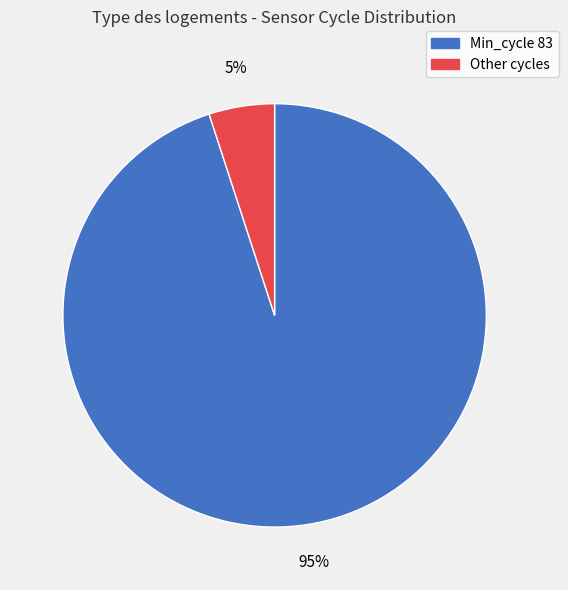

Which category has the smallest portion of the pie?

Other cycles